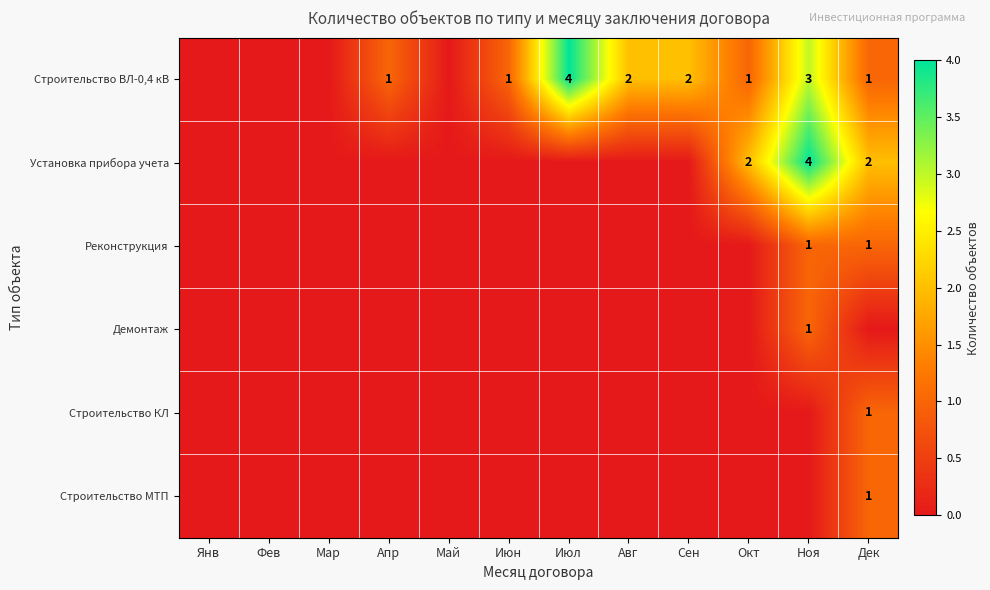

Which series has the largest total across all categories?

Строительство ВЛ-0,4 кВ